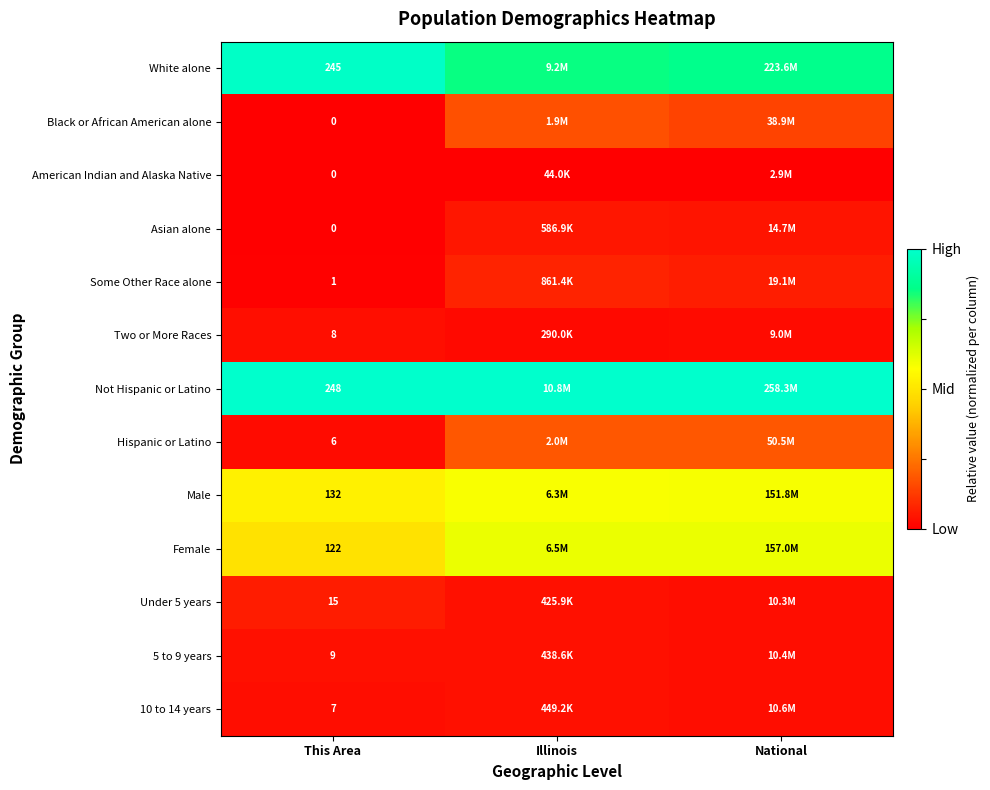

The Black or African American alone series shows 0.0 at National. True or false?

False